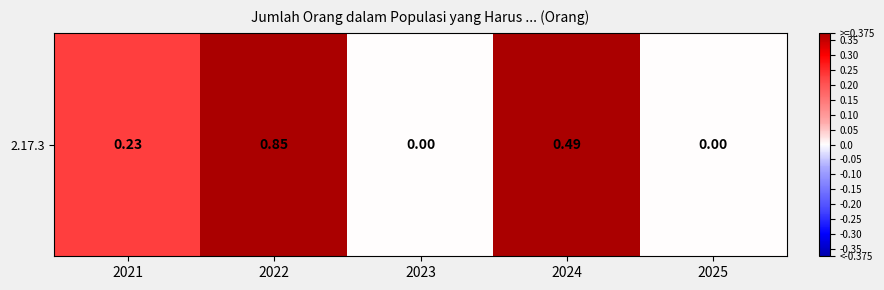

List the labels in order of value, largest first.

2022, 2024, 2021, 2023, 2025